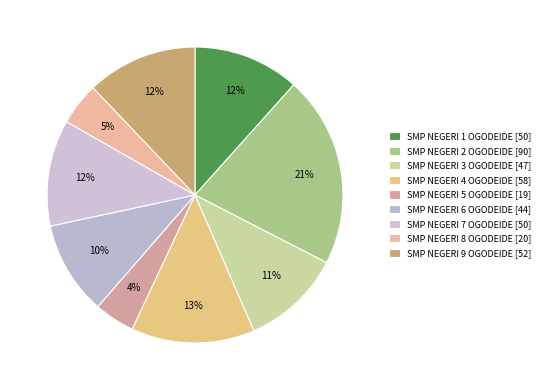

Is SMP NEGERI 5 OGODEIDE the majority of the pie?

No